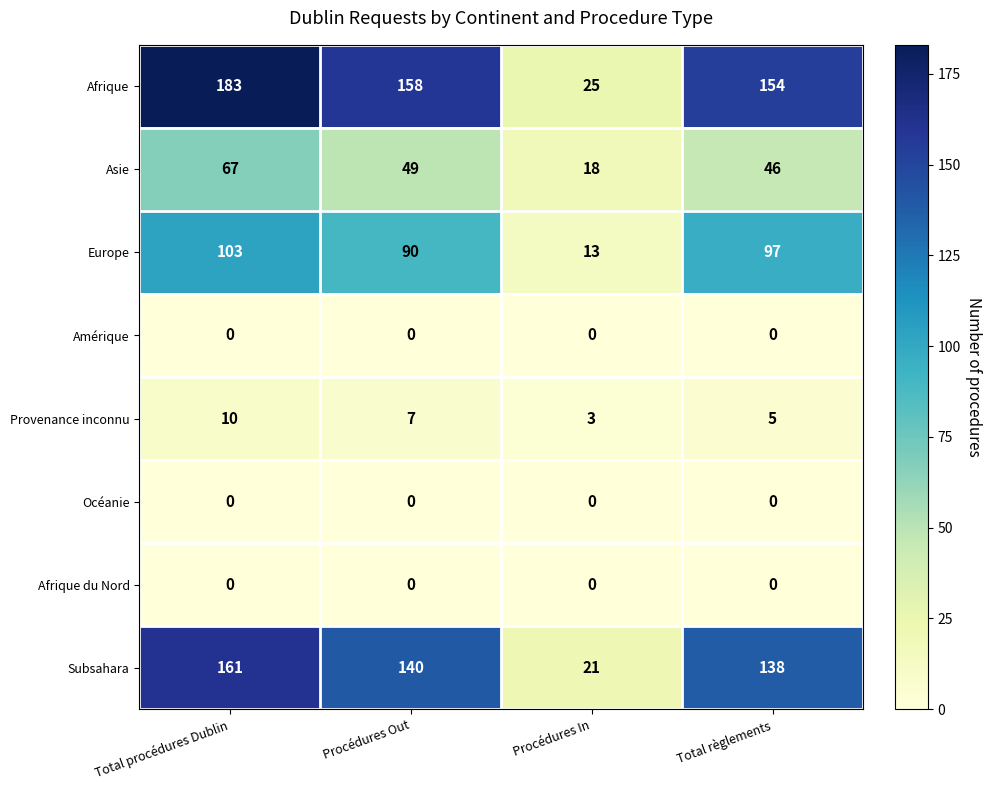

What is the total value across all series at Procédures Out?

444